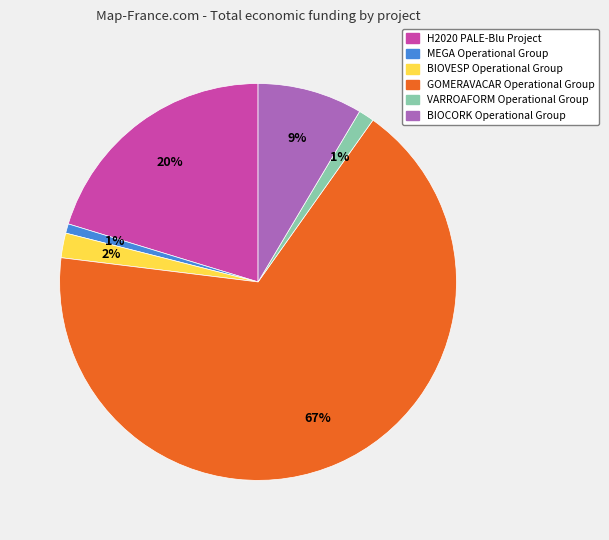

Do MEGA Operational Group and VARROAFORM Operational Group together represent more than half of the pie?

No